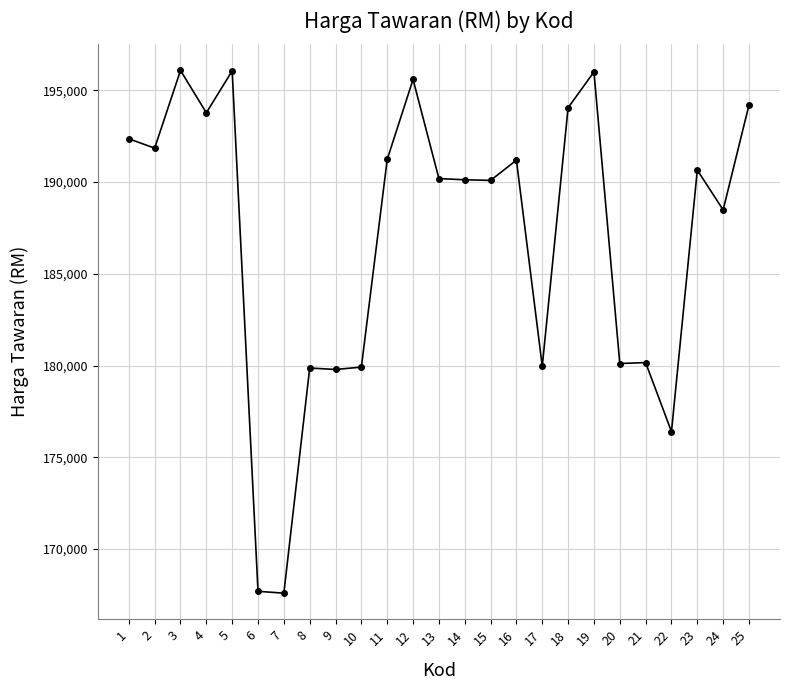

The chart shows a value of 188483.0 at 24. True or false?

True